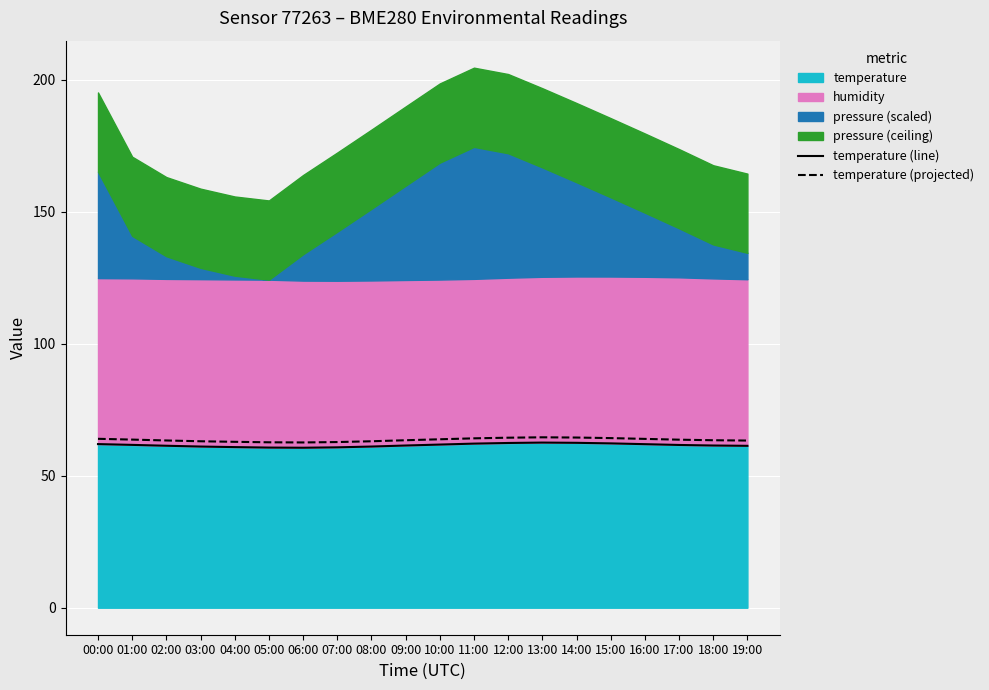

At which category does the chart reach its peak across all series?

13:00